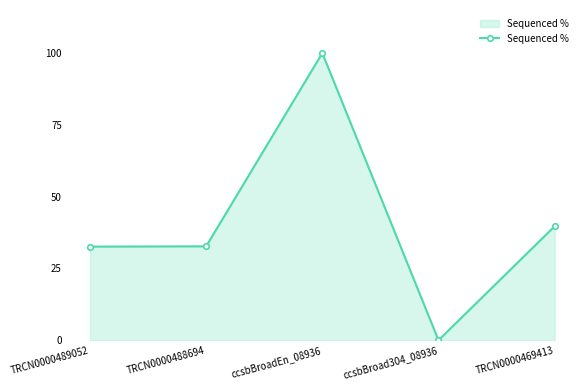

What is the difference between the maximum and minimum values?

100.0